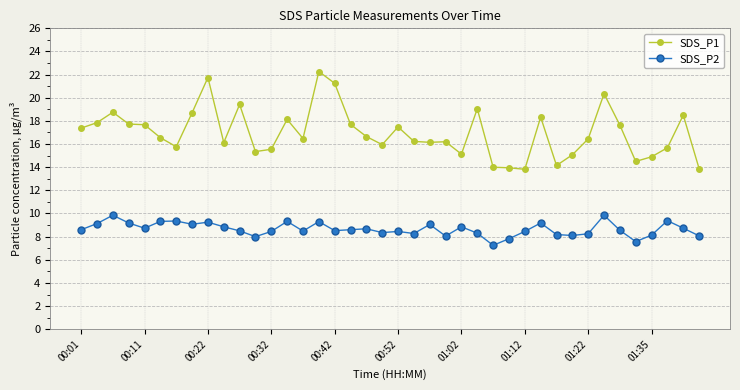

What is the average value of the SDS_P2 series?

8.7